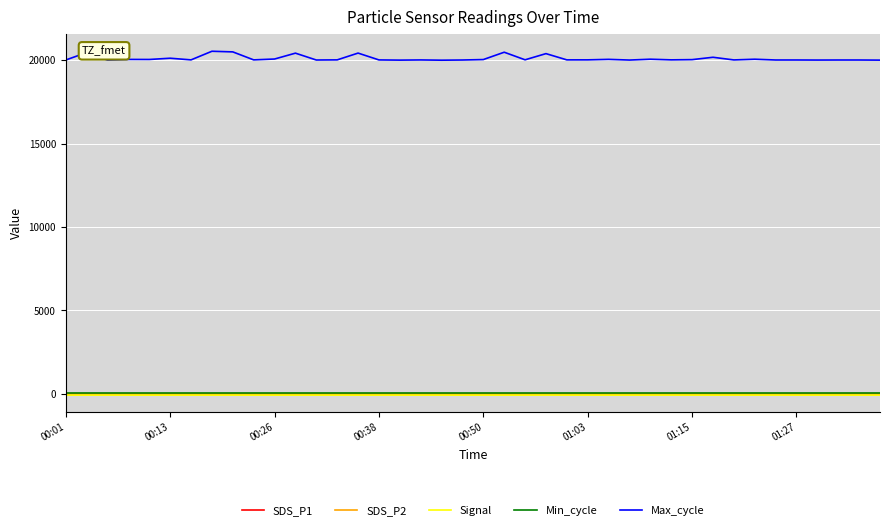

What is the lowest value of the SDS_P1 series?

1.4